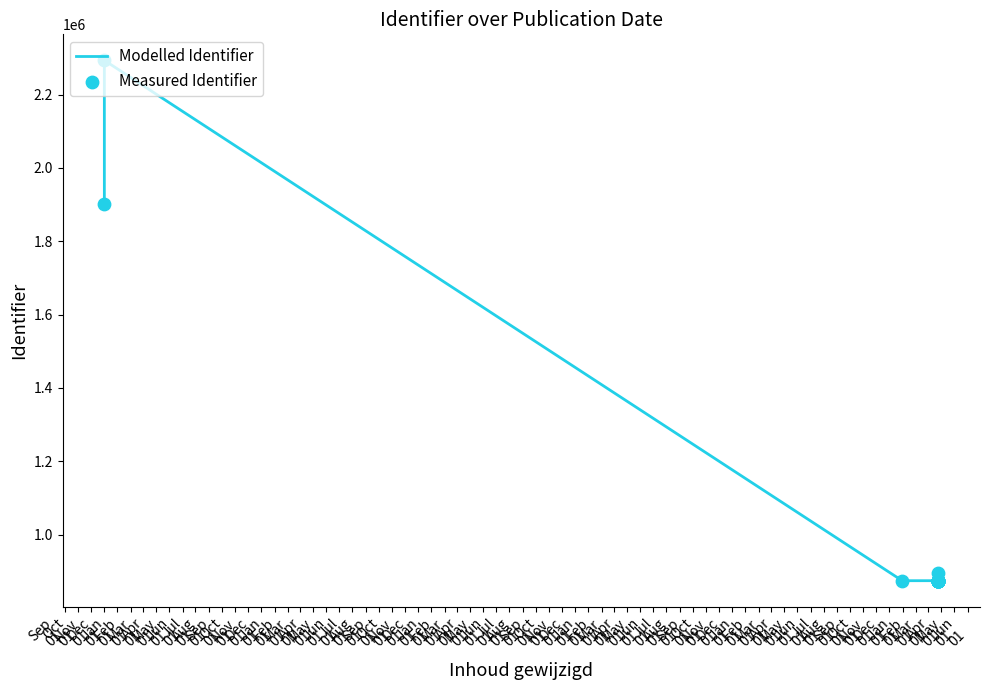

Which series contains the highest Y value?

Modelled Identifier